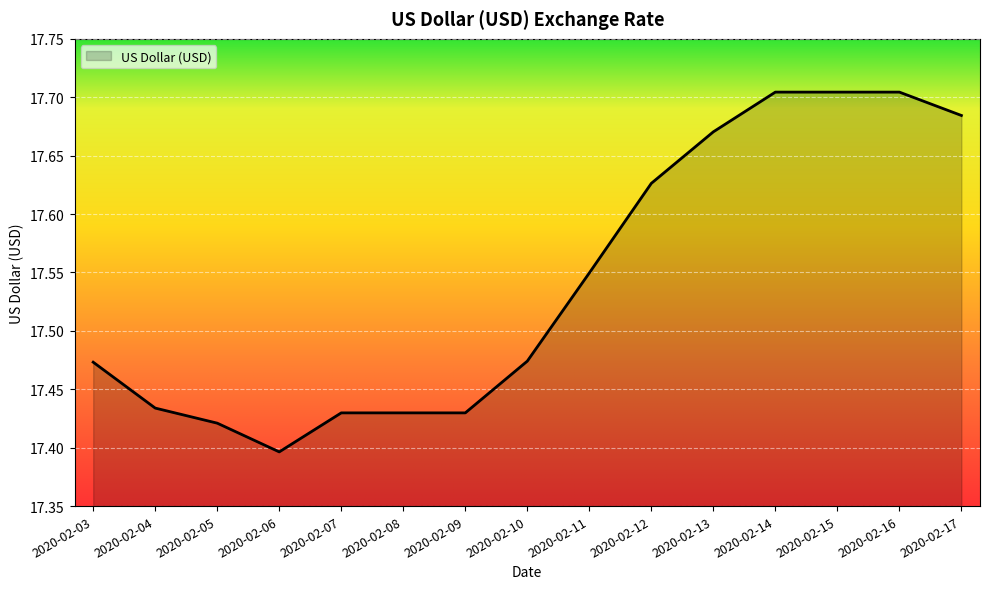

How many values are between 17 and 18?

15